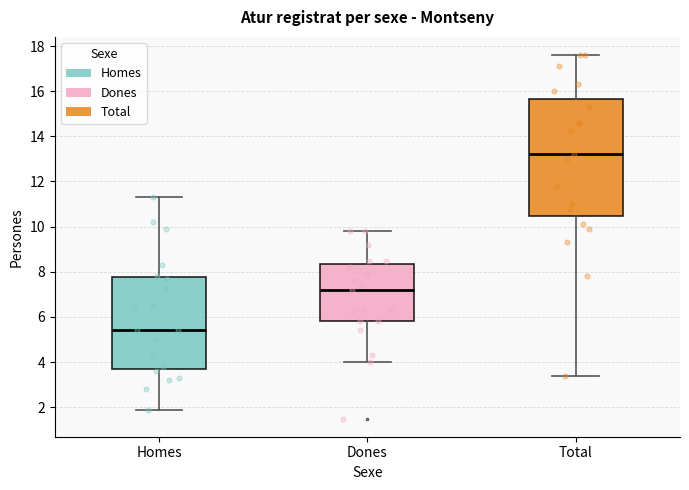

Reading left to right, read every box against the y-axis: the position of its median line, the range the box covers, and the ends of its whiskers. The values are not printed on the chart, so give them approximately, as read against the axis.

Homes: median 5.4, box 3.8 to 7.8, whiskers 2.0 to 11.4
Dones: median 7.2, box 5.8 to 8.4, whiskers 4.0 to 9.8
Total: median 13.2, box 10.4 to 15.6, whiskers 3.4 to 17.6